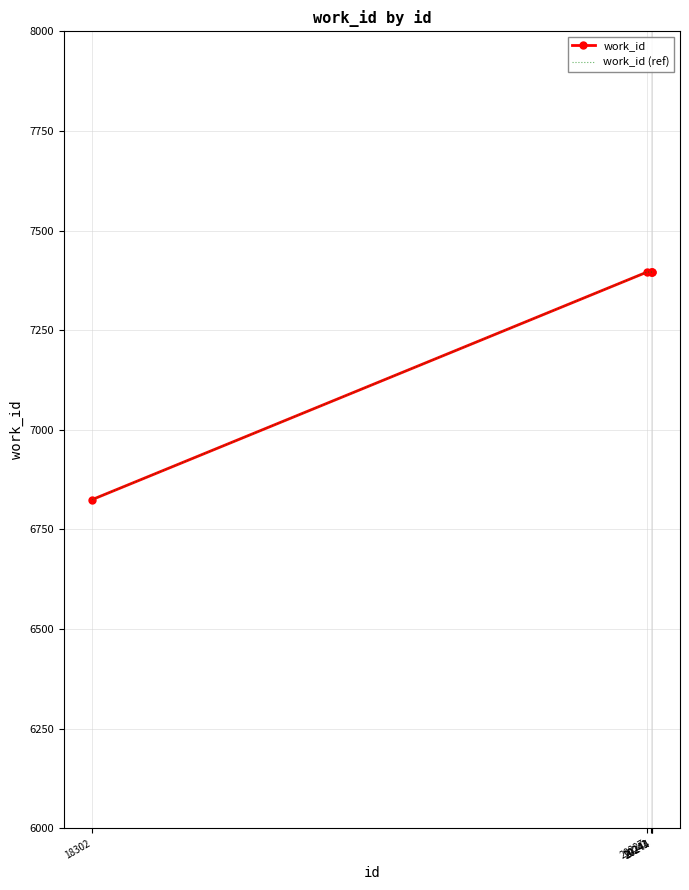

Which series has the widest spread of values?

work_id